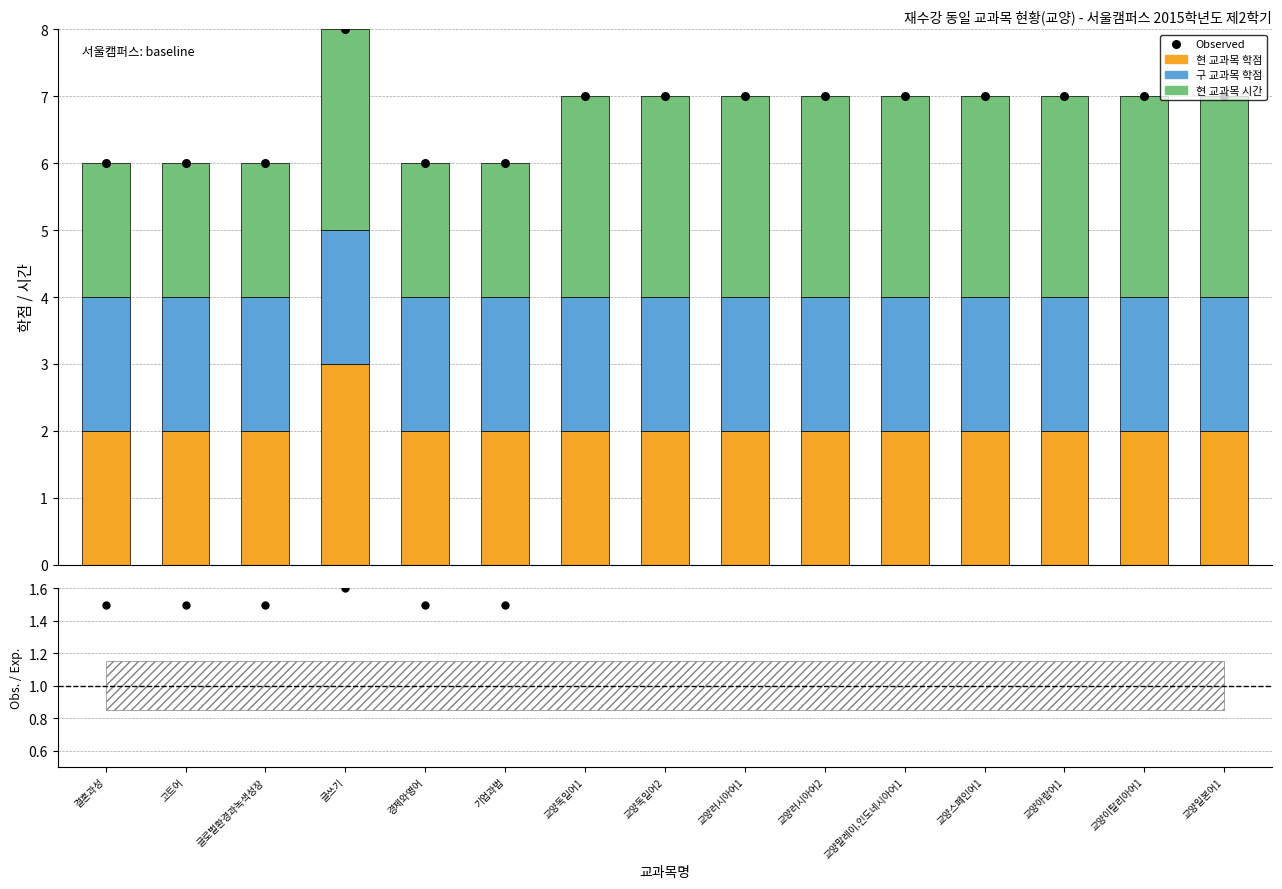

Which series contains the lowest Y value?

Obs. / Exp.